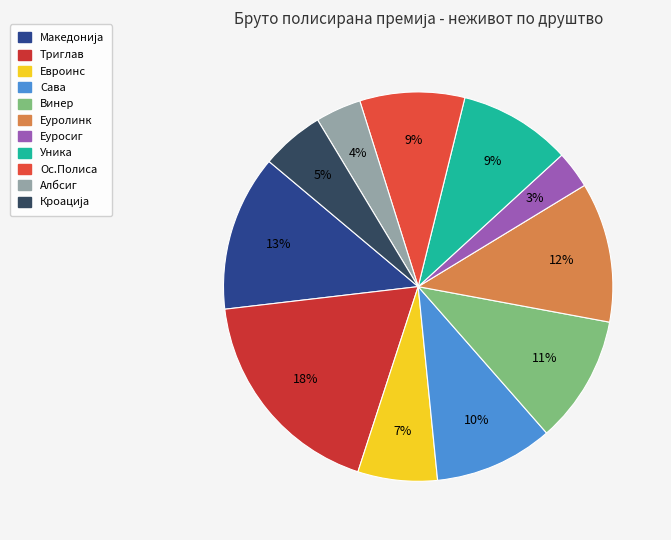

To the nearest percent, what portion does Сава represent?

10%